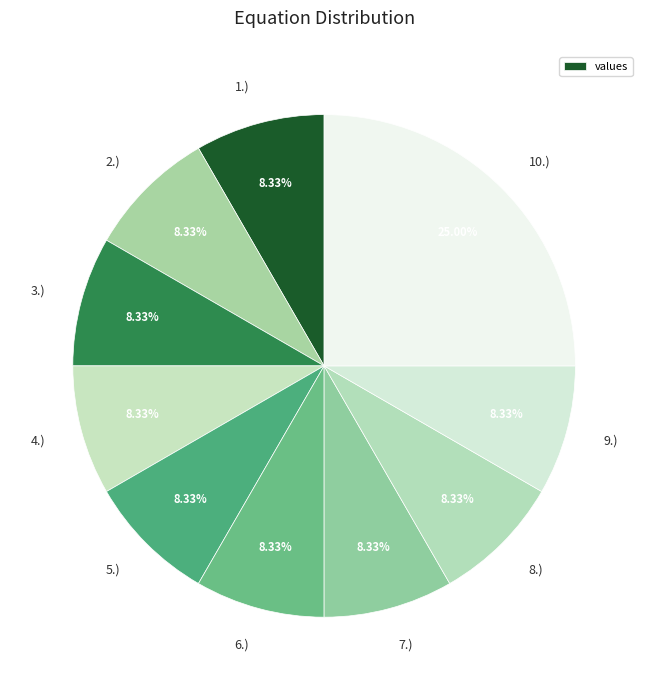

How much of the chart is everything except 4.)?

91.7%